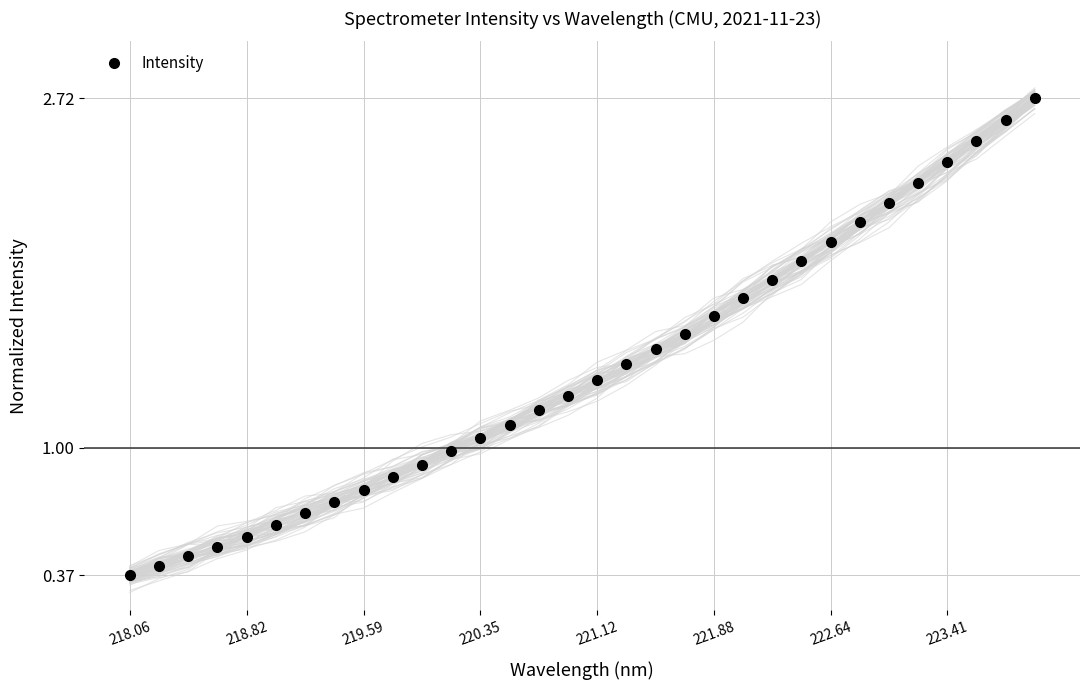

Is it true that Intensity equals 0.4 at 218.82?

False